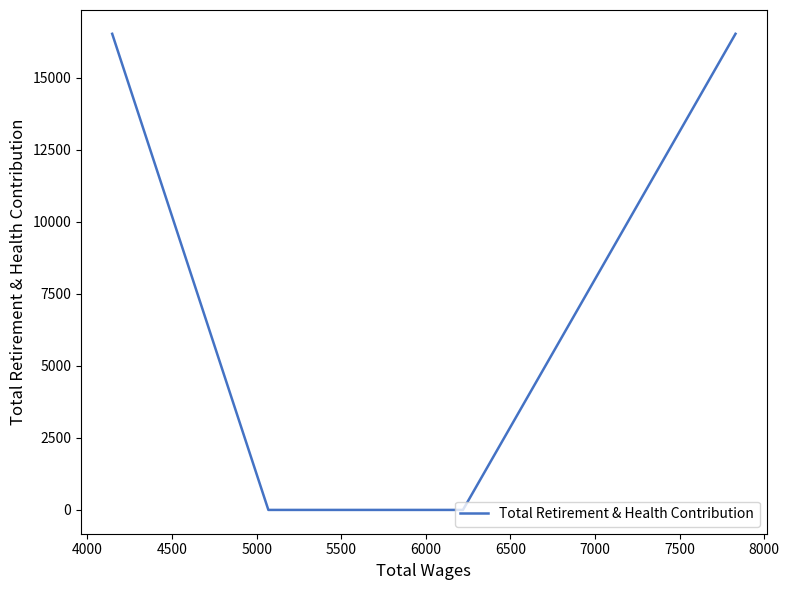

Is it true that the value at 4500 is -7213?

False